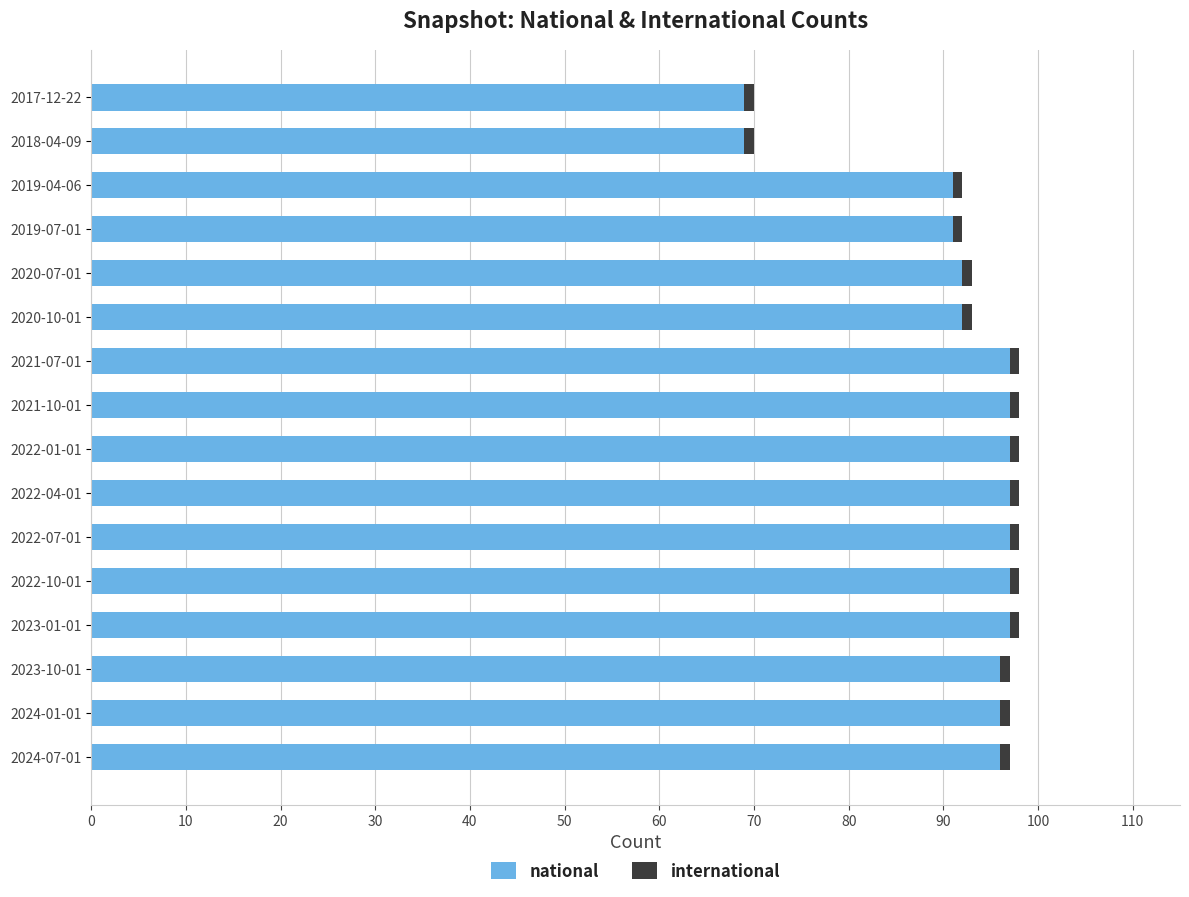

True or false: national has a value of 69 at 2017-12-22.

True